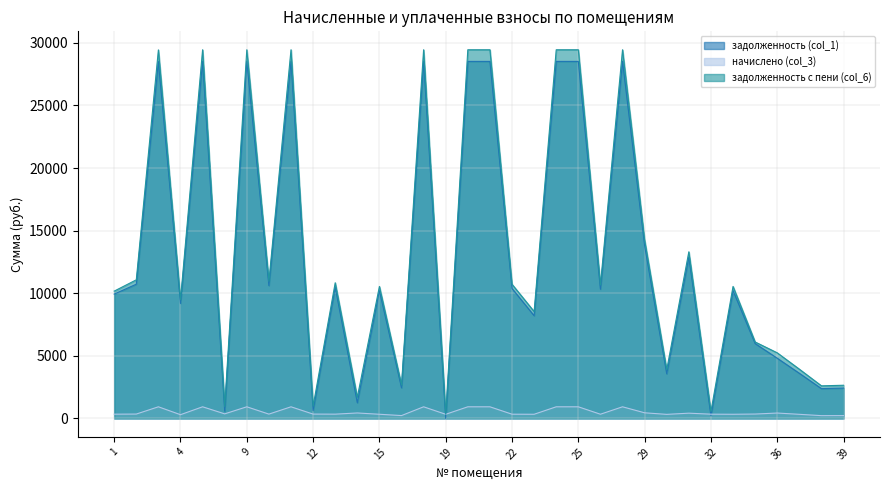

How many interior local valleys does the задолженность (col_1) series have?

12